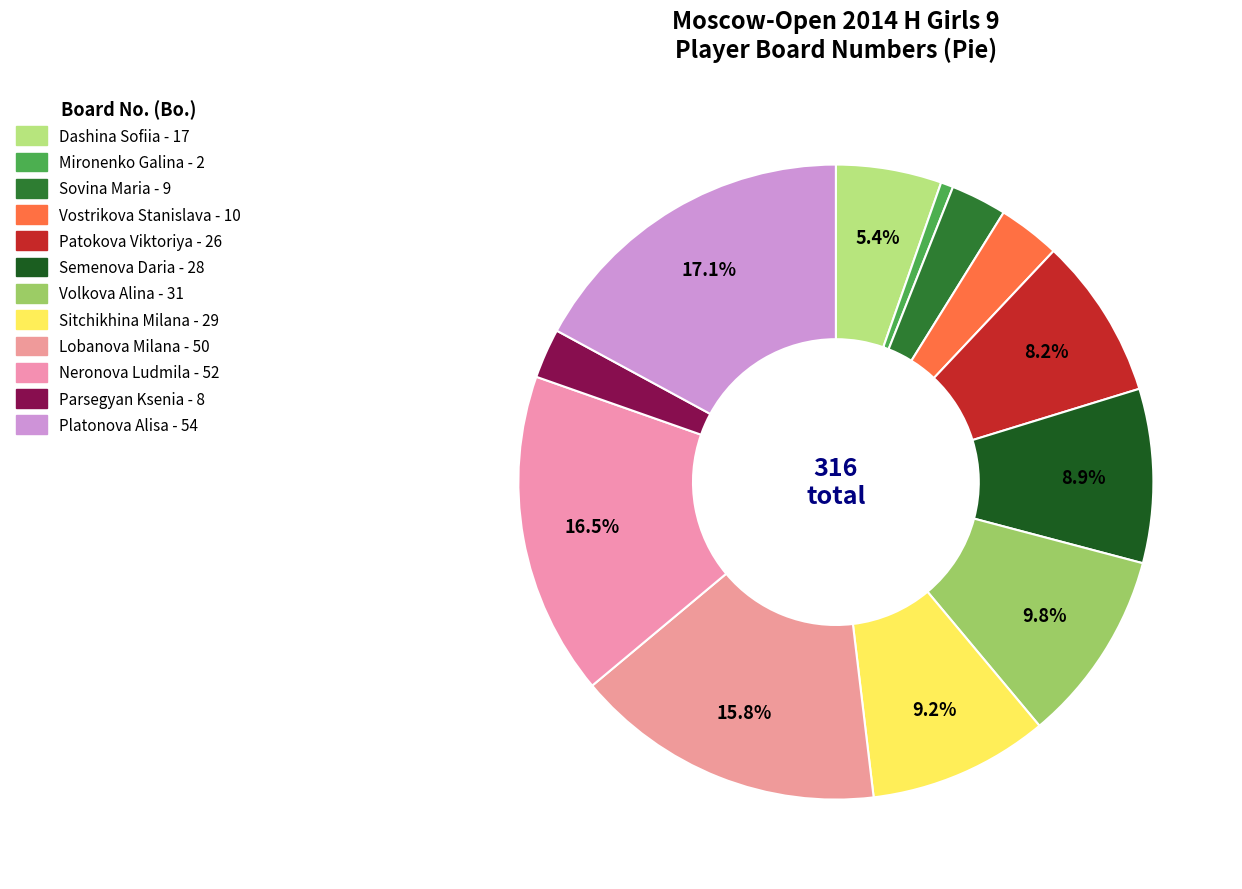

To the nearest percent, what is the average slice percentage?

8%